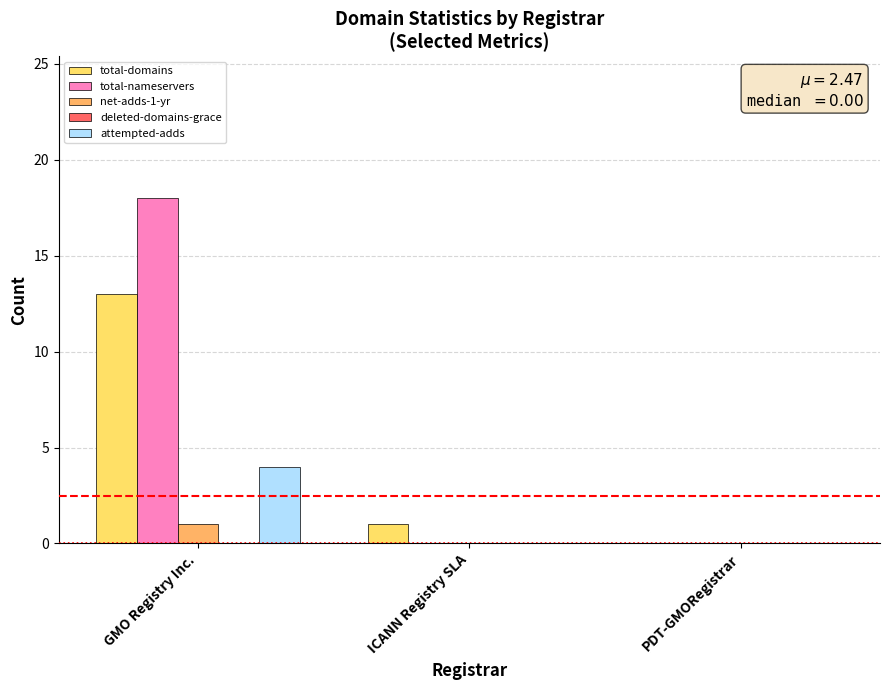

What is the maximum value for total-domains?

13